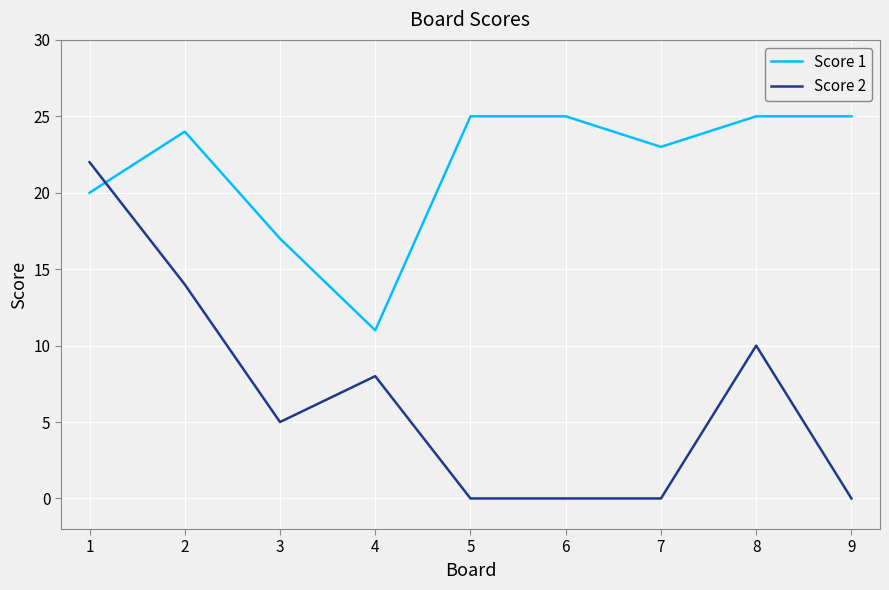

What is the total value across all series at 4?

19